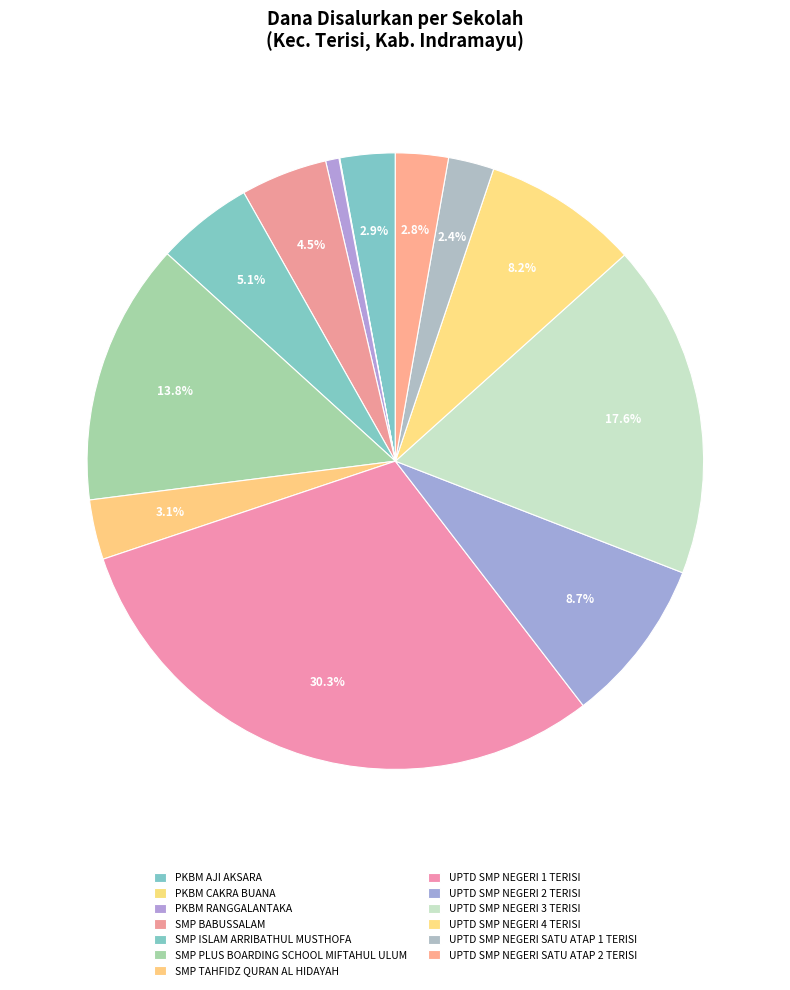

Is SMP ISLAM ARRIBATHUL MUSTHOFA the majority of the pie?

No